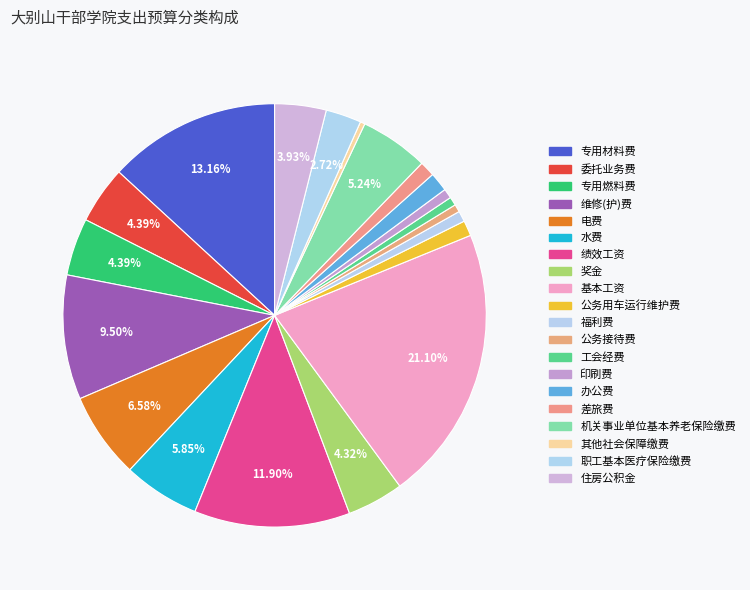

Is there a majority slice in this chart?

No